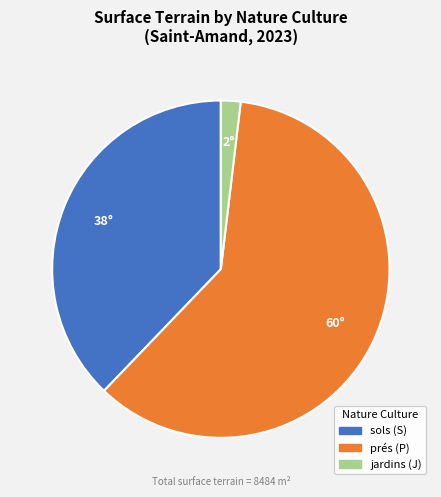

Which has a higher value, prés (P) or jardins (J)?

prés (P)